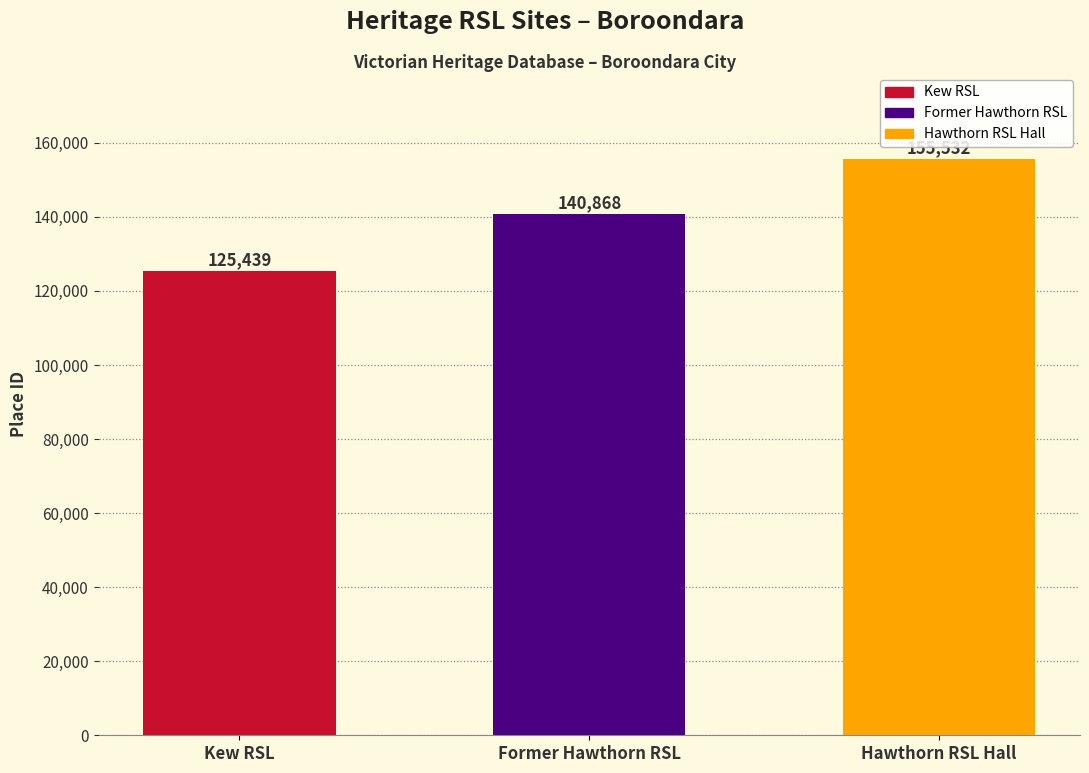

Count the values in the range 125439 to 155532.

3